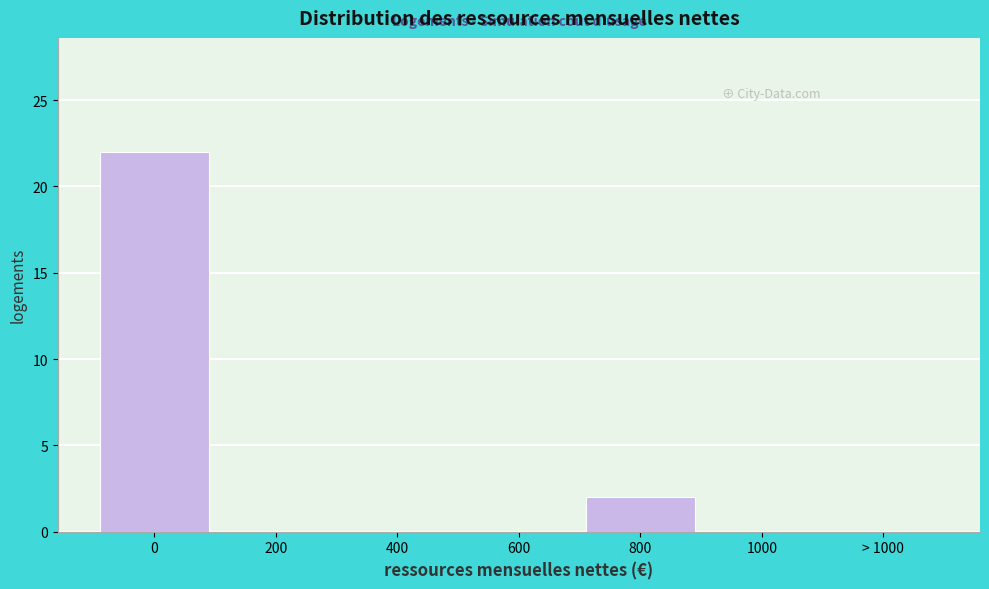

Reading left to right, transcribe all the data shown in this chart.

0=22	200=0	400=0	600=0	800=2	1000=0	> 1000=0